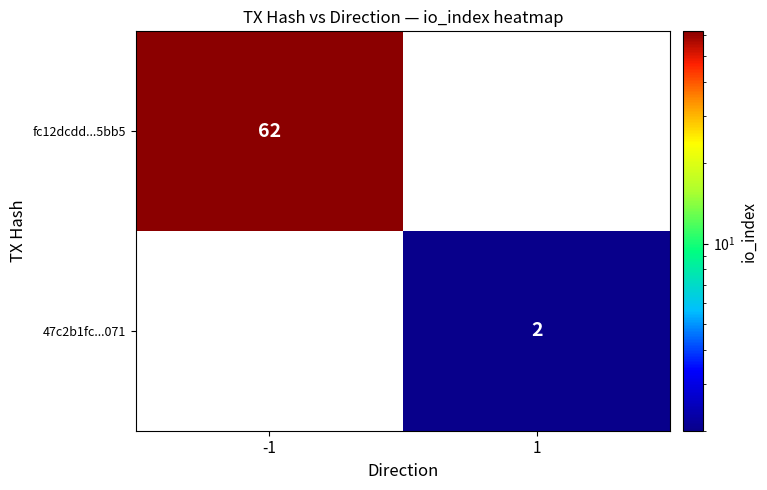

What is the smallest value displayed?

2.0